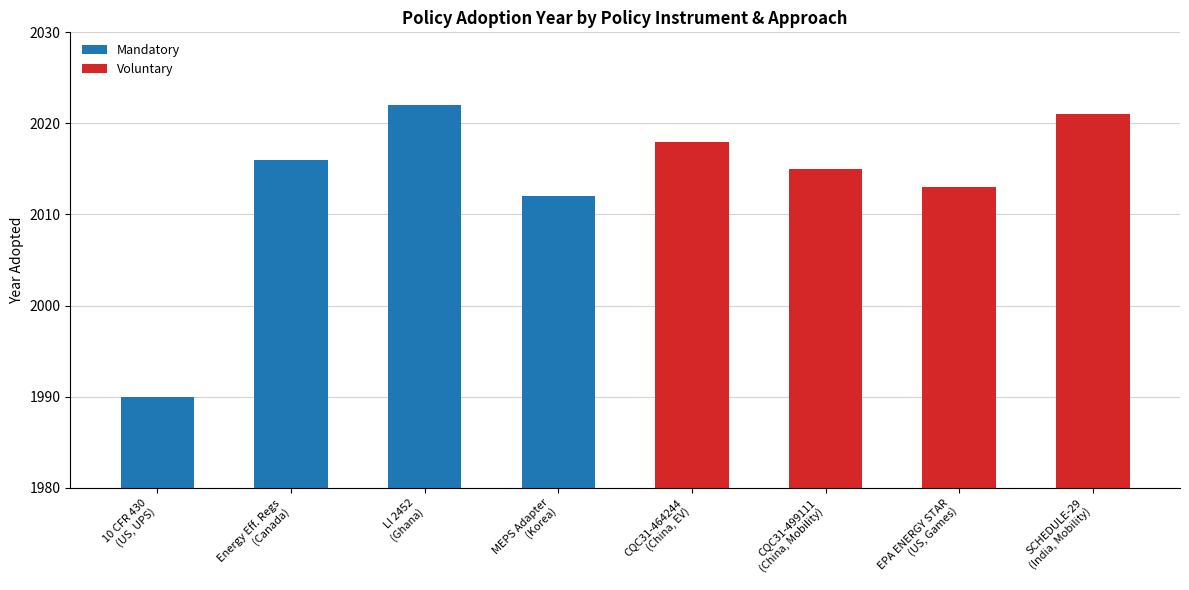

Count the Mandatory values in the range 2012 to 2022.

3